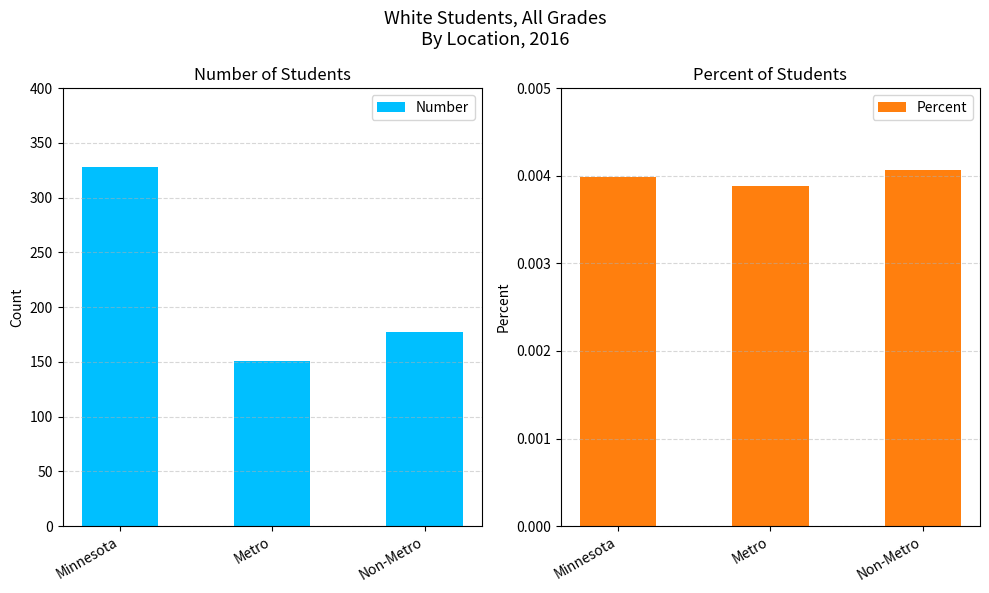

Rank the series by their maximum value, from lowest to highest.

Percent, Number